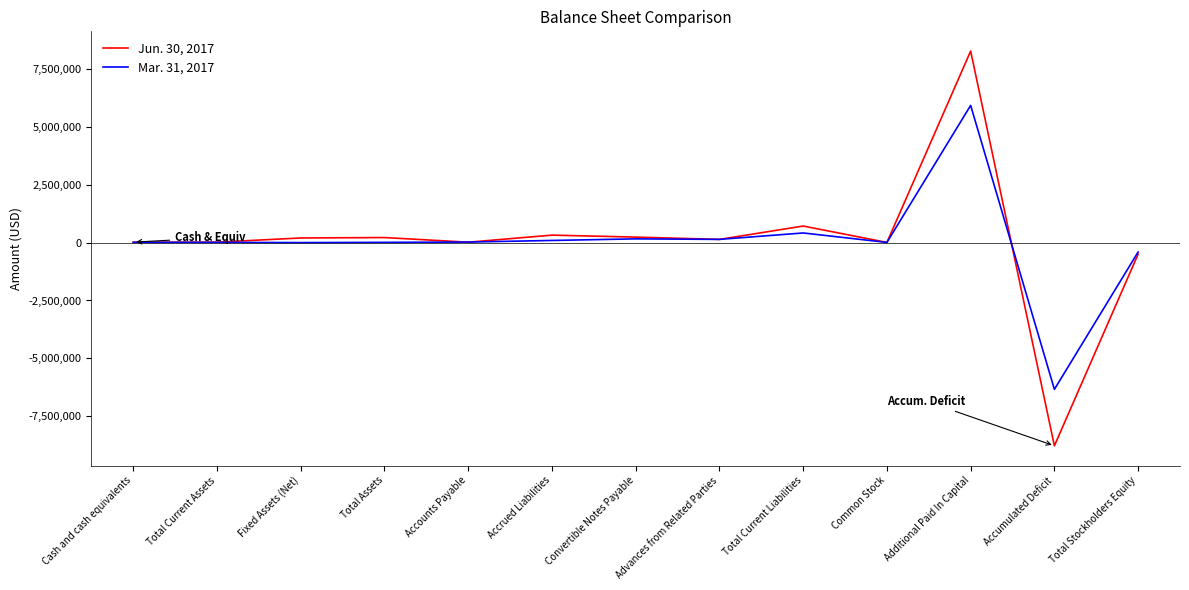

List the series in order of their peak value, lowest first.

Mar. 31, 2017, Jun. 30, 2017